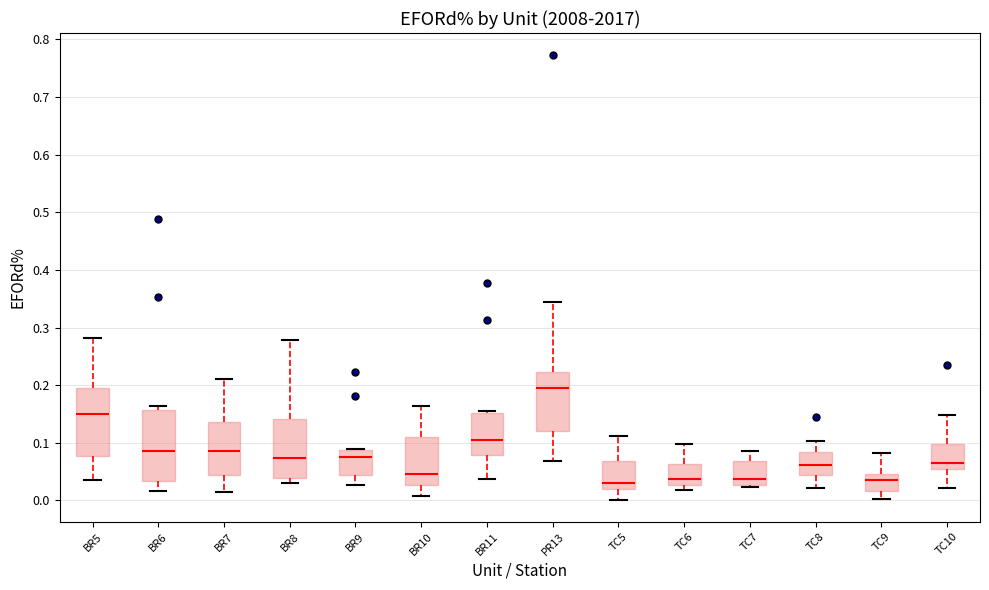

Where does the median line of the box for BR8 sit on the y-axis? The values are not printed on the chart, so give them approximately, as read against the axis.

0.07